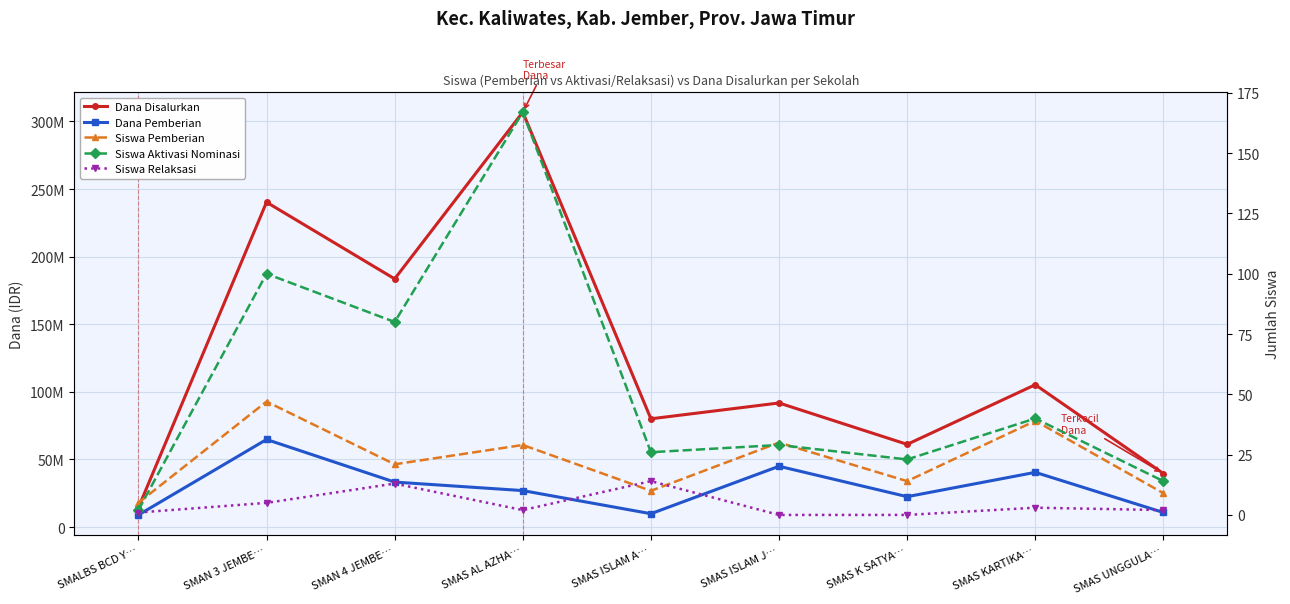

True or false: Dana Pemberian and Dana Disalurkan intersect in this chart.

False